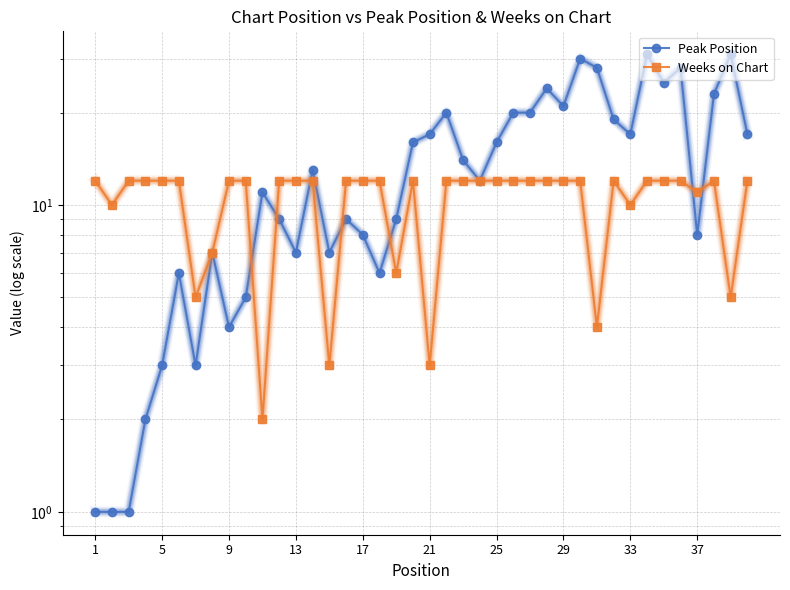

Rank the series by their maximum value, from highest to lowest.

Peak Position, Weeks on Chart